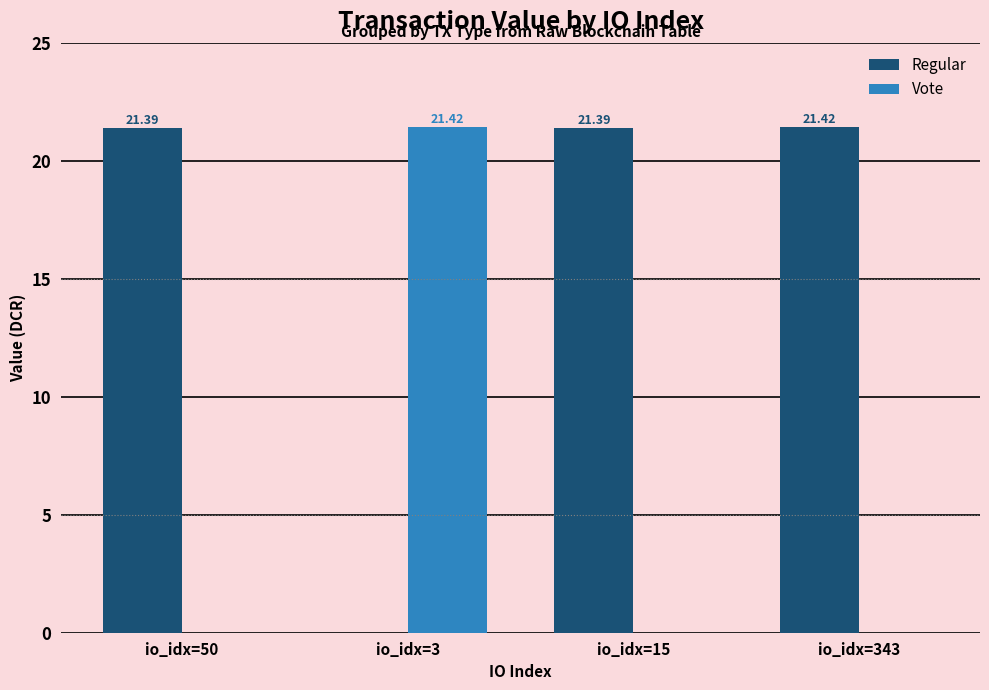

Is it true that Regular equals -9.0 at io_idx=3?

False